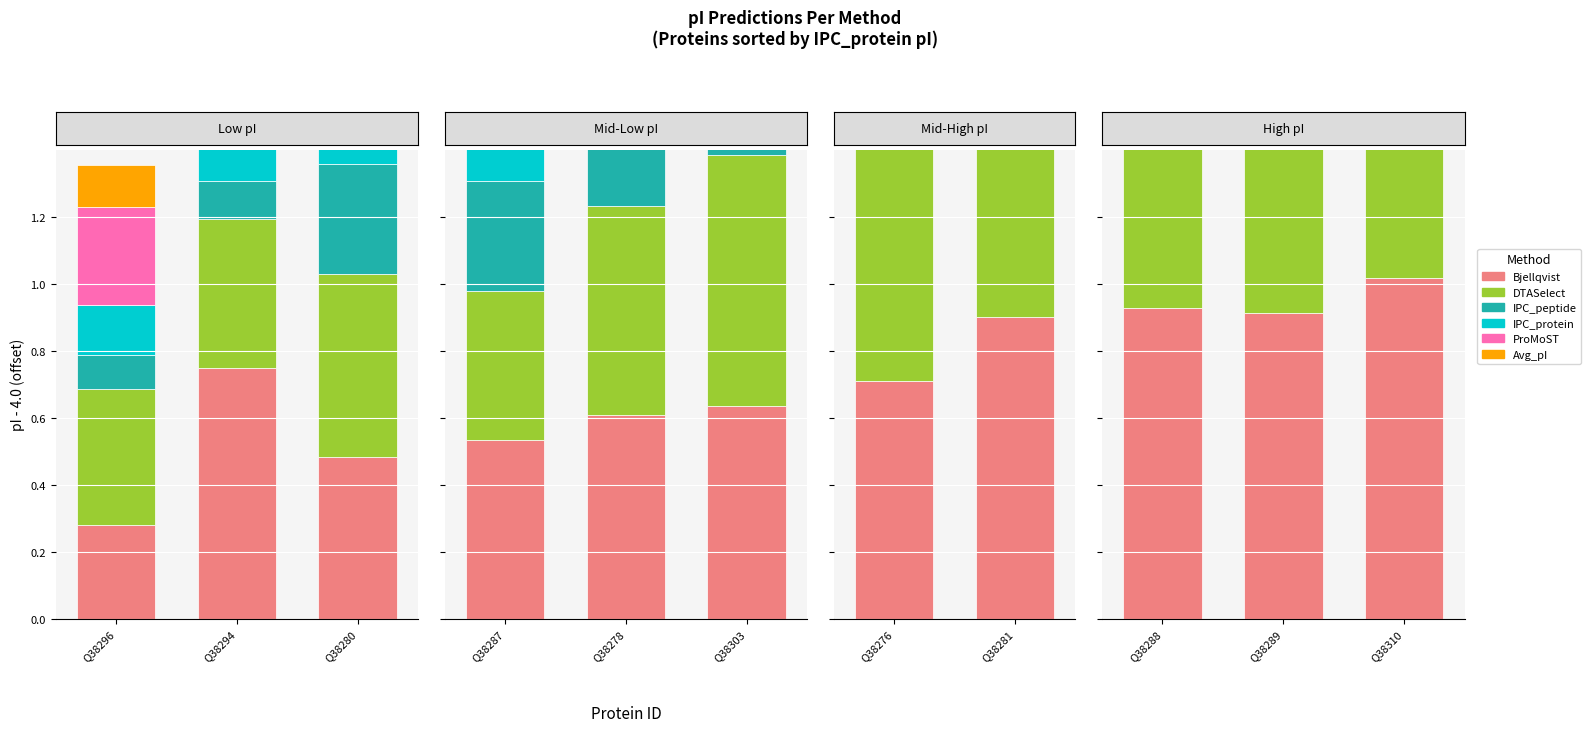

At which category is the sum across all series the highest?

Q38280